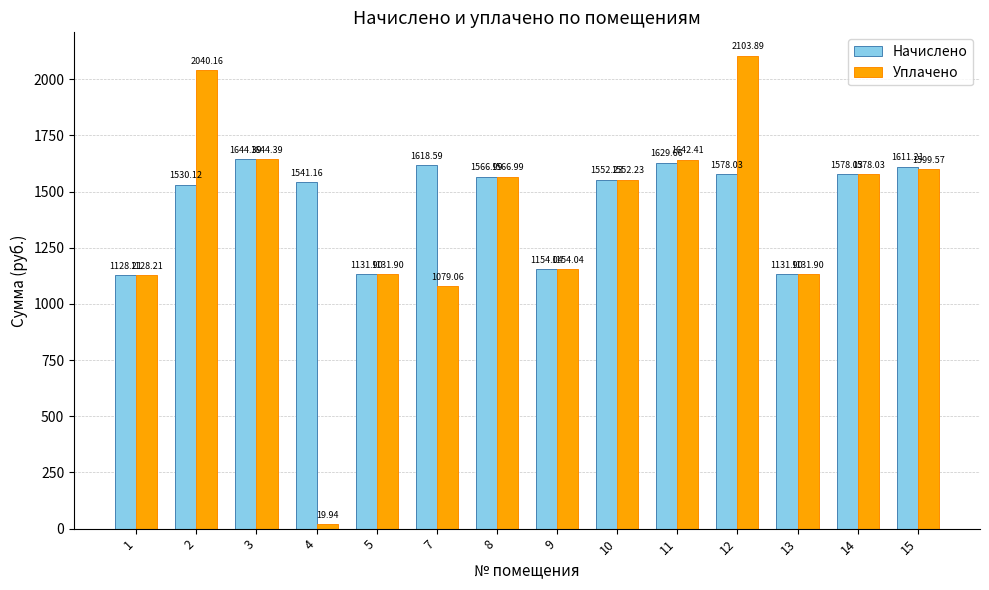

The Уплачено series shows 2040.2 at 2. True or false?

True